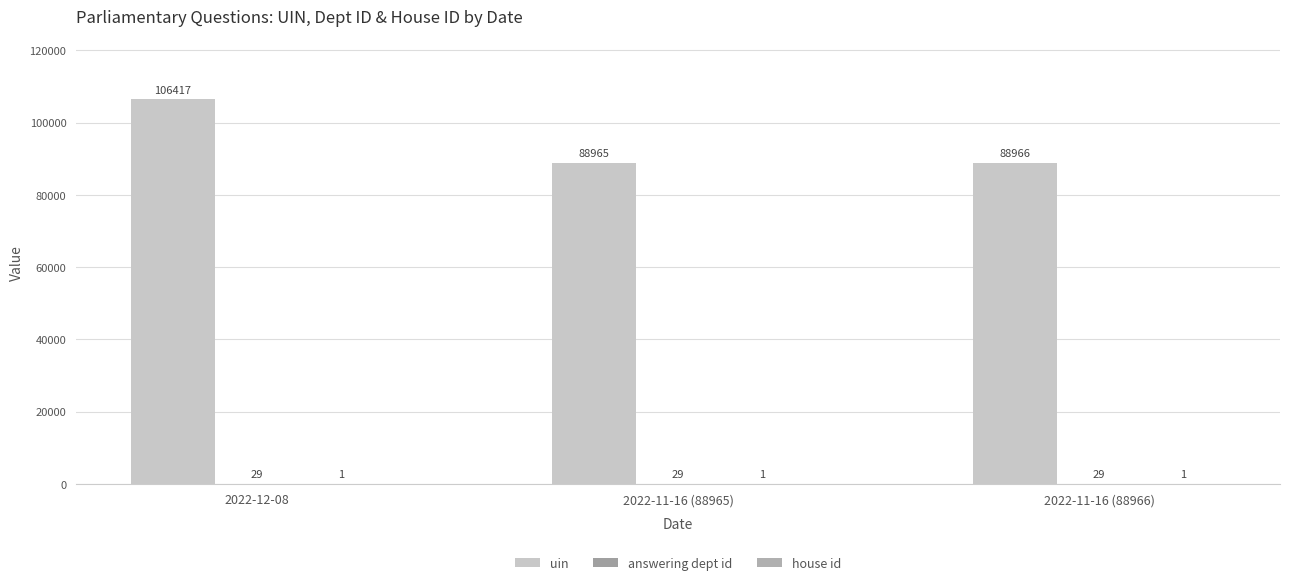

What is the value of the uin bar at the 3rd from the left?

88966